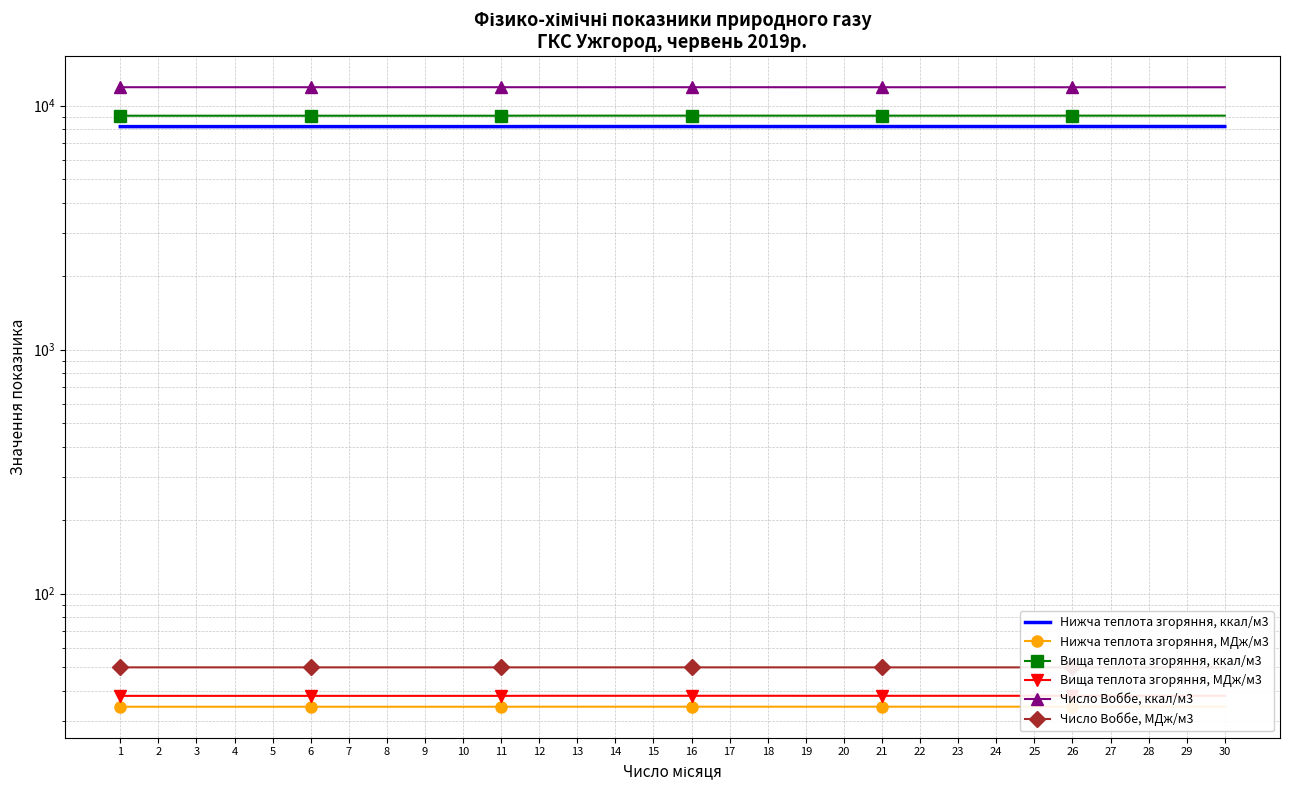

What is the sum of the Вища теплота згоряння, ккал/м3 values at 11 and 19?

18200.1